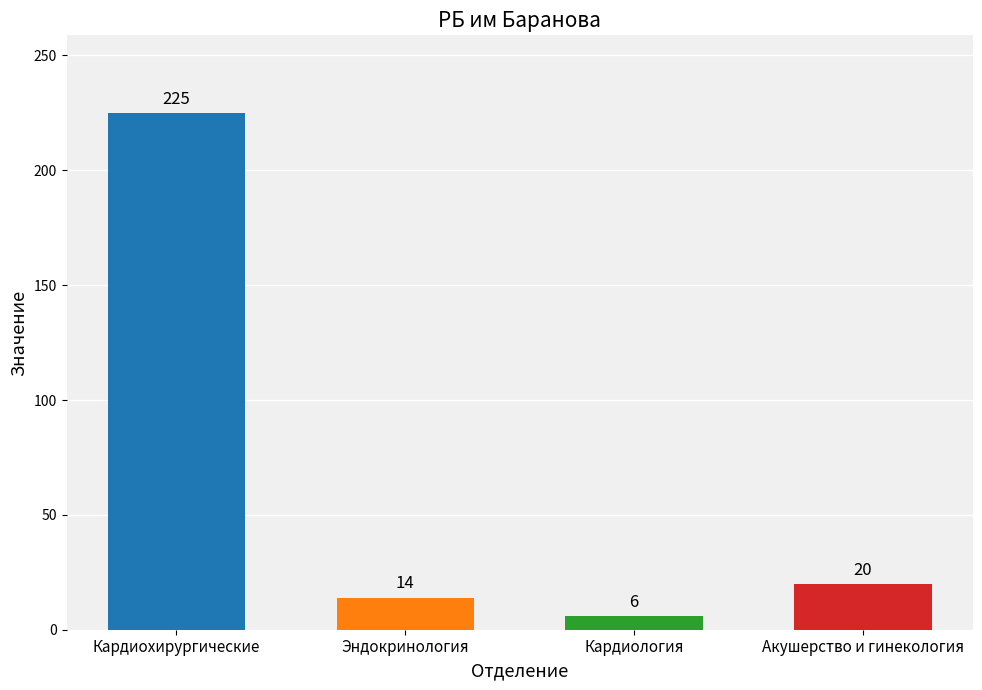

What position from the right is Кардиология?

2